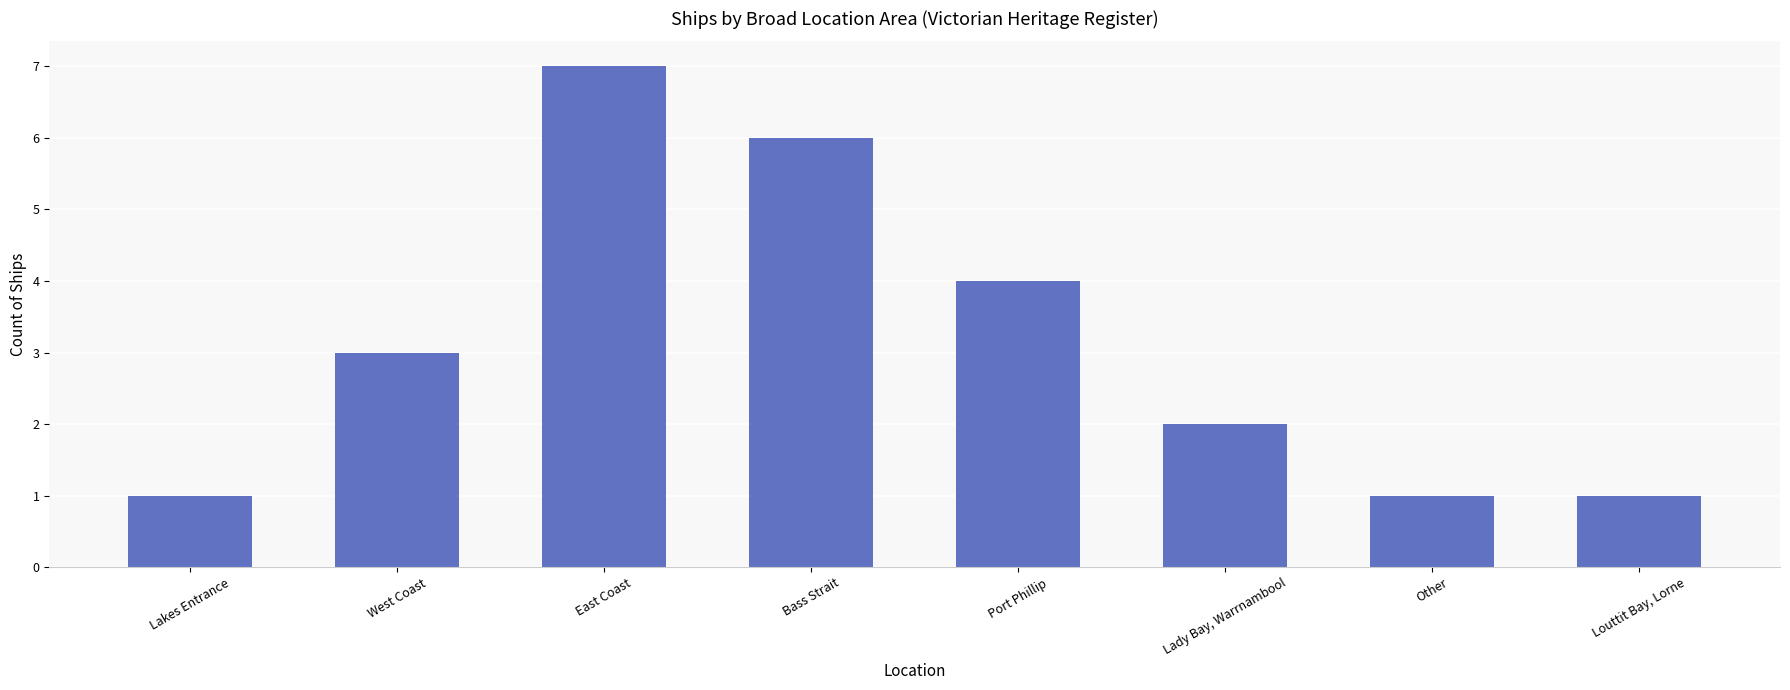

What is the maximum value shown in the chart?

7